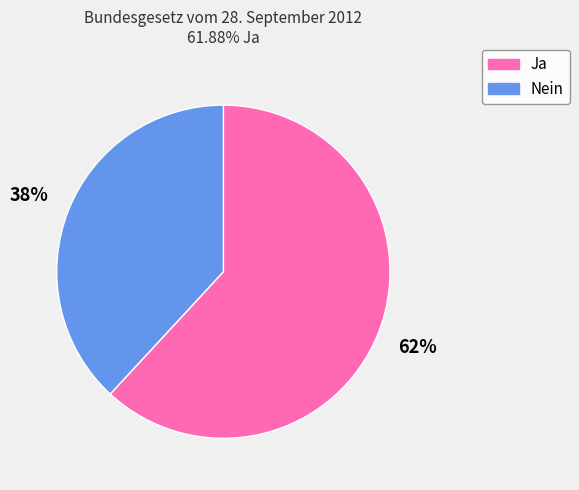

Between Nein and Ja, which is larger?

Ja